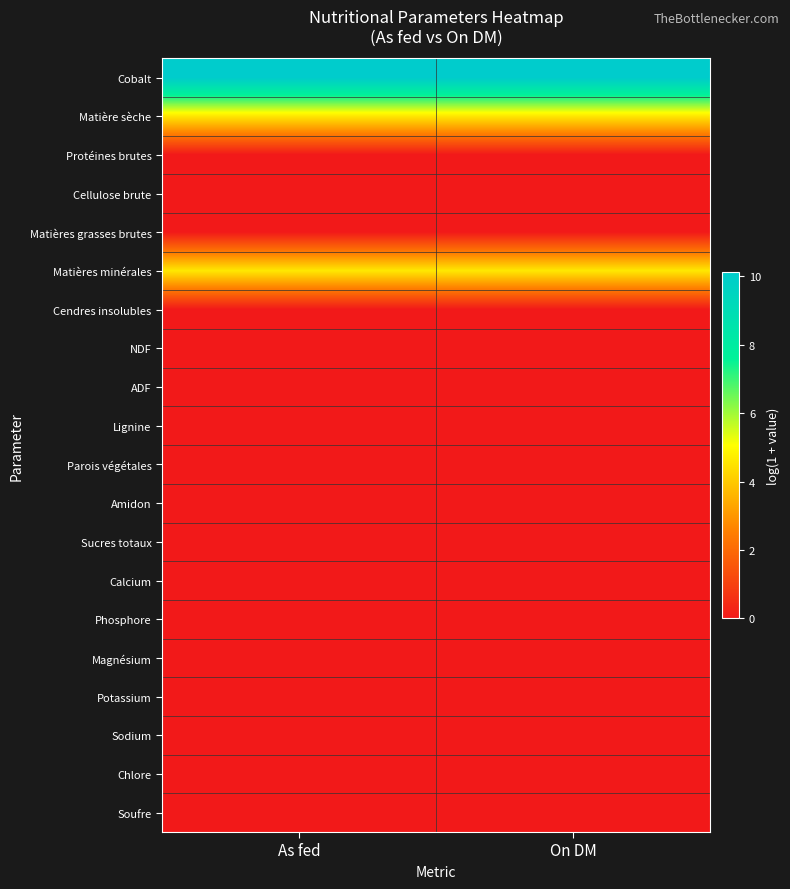

Reading left to right, transcribe all the data shown in this chart.

Cobalt: As fed=10.1	On DM=10.1
Matière sèche: As fed=4.6	On DM=4.6
Protéines brutes: As fed=0.0	On DM=0.0
Cellulose brute: As fed=0.0	On DM=0.0
Matières grasses brutes: As fed=0.0	On DM=0.0
Matières minérales: As fed=4.6	On DM=4.6
Cendres insolubles: As fed=0.0	On DM=0.0
NDF: As fed=0.0	On DM=0.0
ADF: As fed=0.0	On DM=0.0
Lignine: As fed=0.0	On DM=0.0
Parois végétales: As fed=0.0	On DM=0.0
Amidon: As fed=0.0	On DM=0.0
Sucres totaux: As fed=0.0	On DM=0.0
Calcium: As fed=0.0	On DM=0.0
Phosphore: As fed=0.0	On DM=0.0
Magnésium: As fed=0.0	On DM=0.0
Potassium: As fed=0.0	On DM=0.0
Sodium: As fed=0.0	On DM=0.0
Chlore: As fed=0.0	On DM=0.0
Soufre: As fed=0.0	On DM=0.0